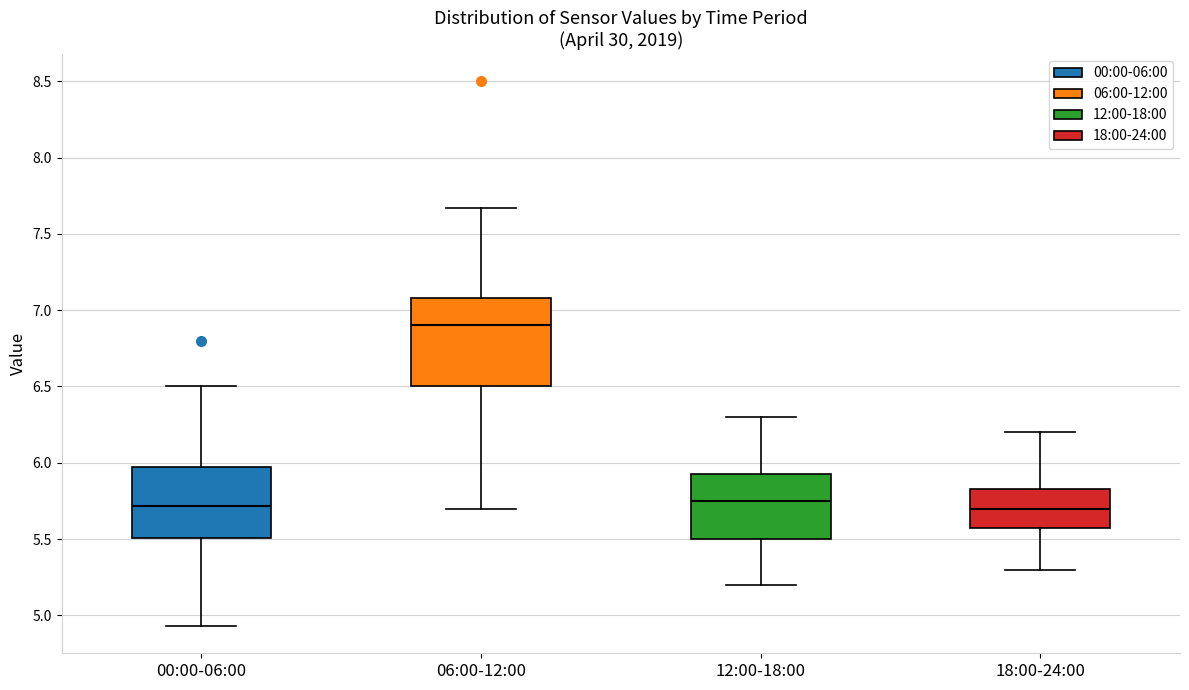

Reading left to right, read every box against the y-axis: the position of its median line, the range the box covers, and the ends of its whiskers. The values are not printed on the chart, so give them approximately, as read against the axis.

00:00-06:00: median 5.70, box 5.50 to 5.95, whiskers 4.95 to 6.50
06:00-12:00: median 6.90, box 6.50 to 7.10, whiskers 5.70 to 7.65
12:00-18:00: median 5.75, box 5.50 to 5.95, whiskers 5.20 to 6.30
18:00-24:00: median 5.70, box 5.60 to 5.85, whiskers 5.30 to 6.20